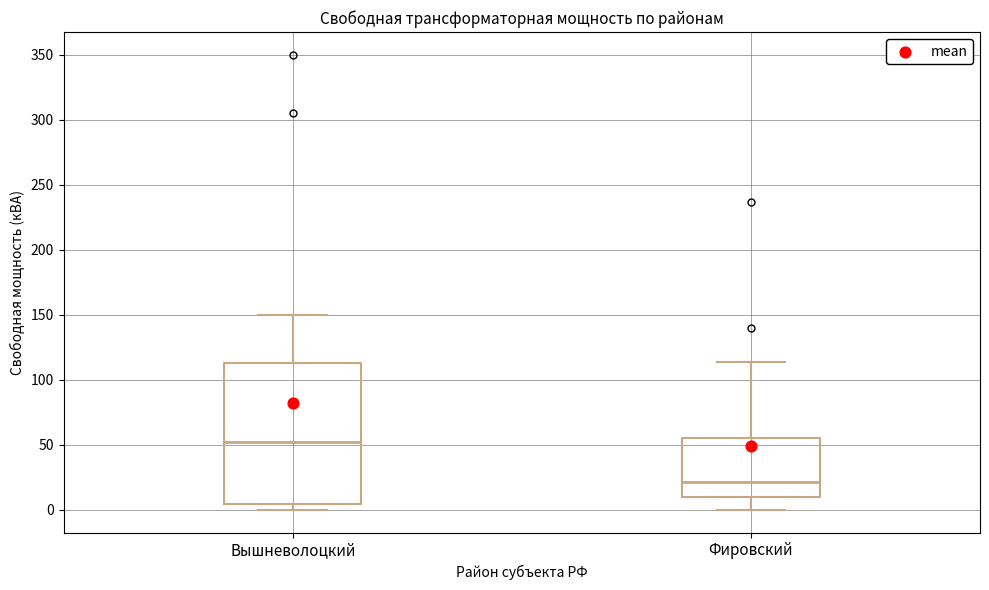

Comparing the boxes themselves (not the whiskers), which one is the tallest?

Вышневолоцкий